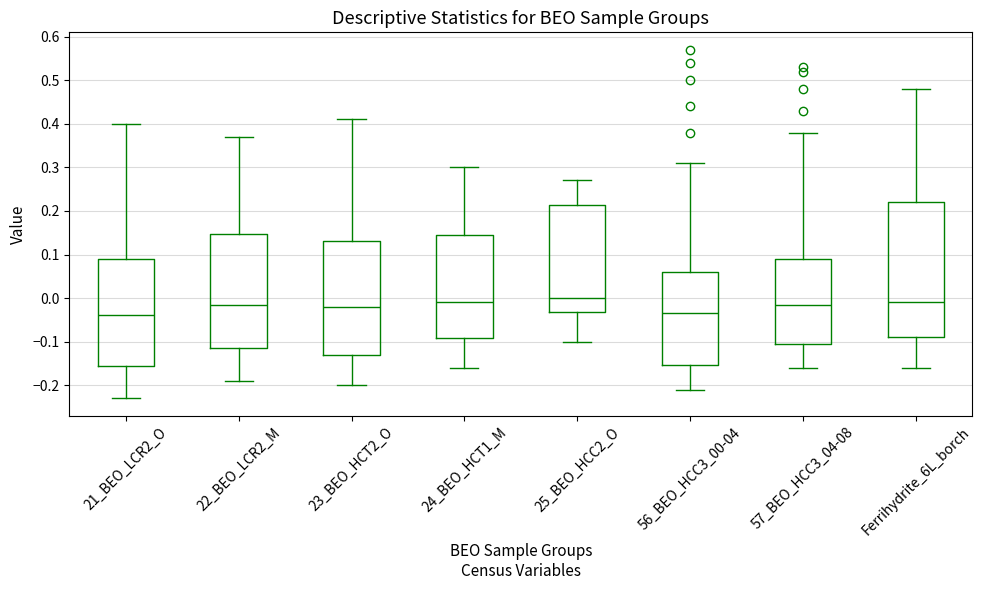

Which box's median line is the highest?

25_BEO_HCC2_O